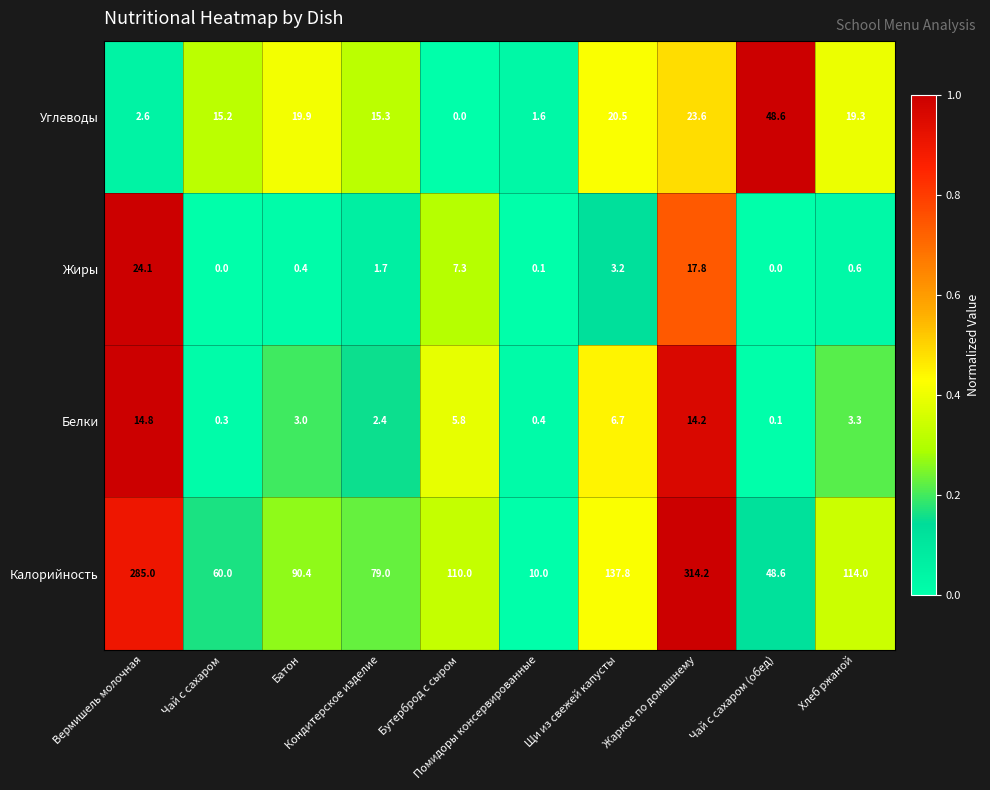

What is the maximum value for Жиры?

24.1